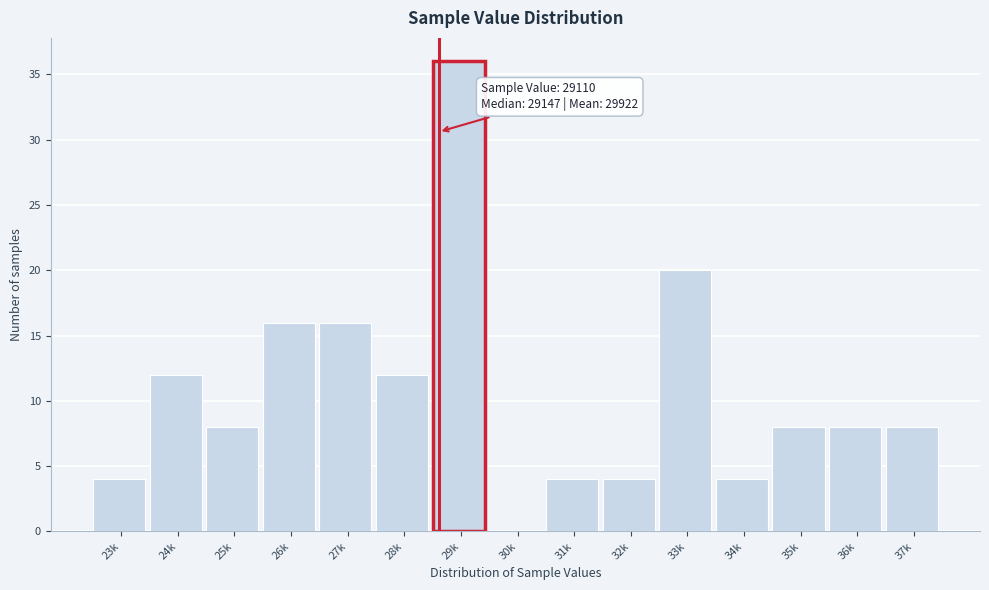

Reading left to right, extract all data points from this chart.

23k=4	24k=12	25k=8	26k=16	27k=16	28k=12	29k=36	30k=0	31k=4	32k=4	33k=20	34k=4	35k=8	36k=8	37k=8